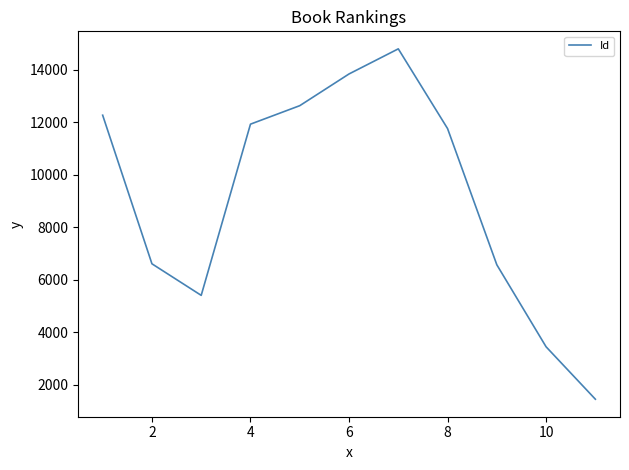

What is the difference between the maximum and second lowest values?

11356